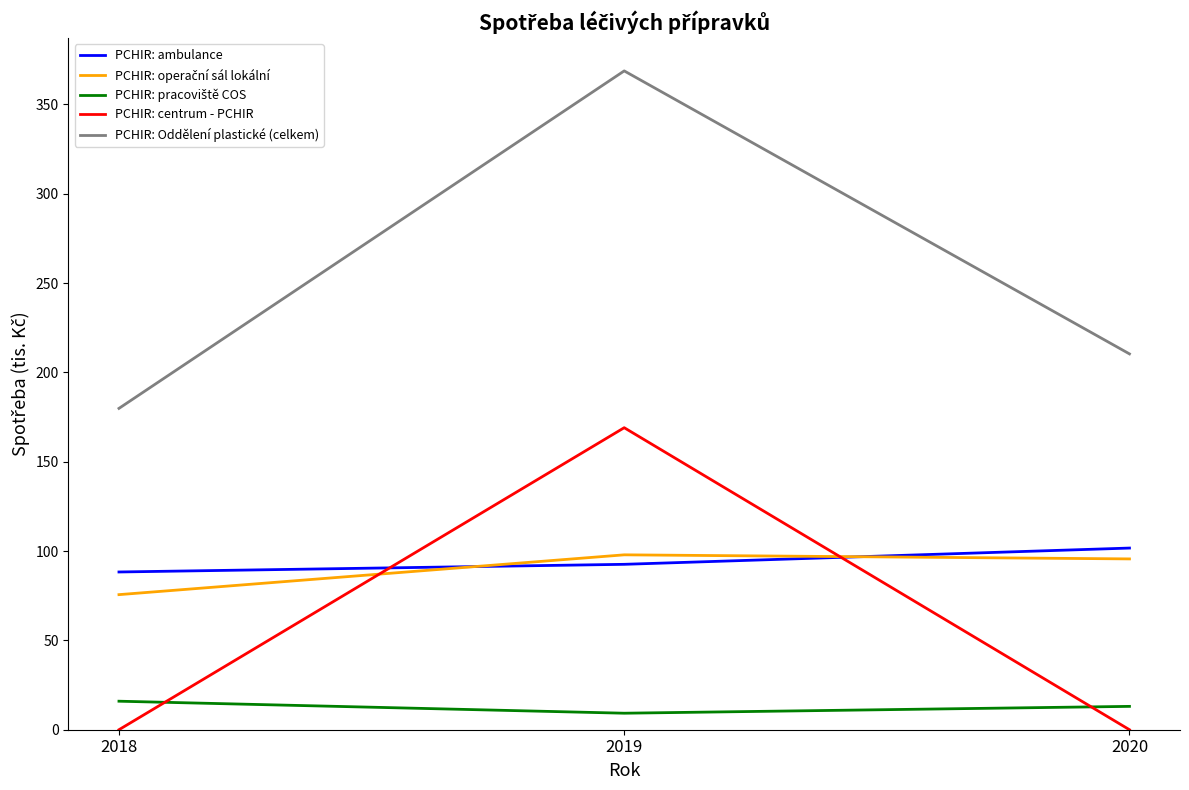

The value of PCHIR: ambulance at 2019 is 145.5. True or false?

False